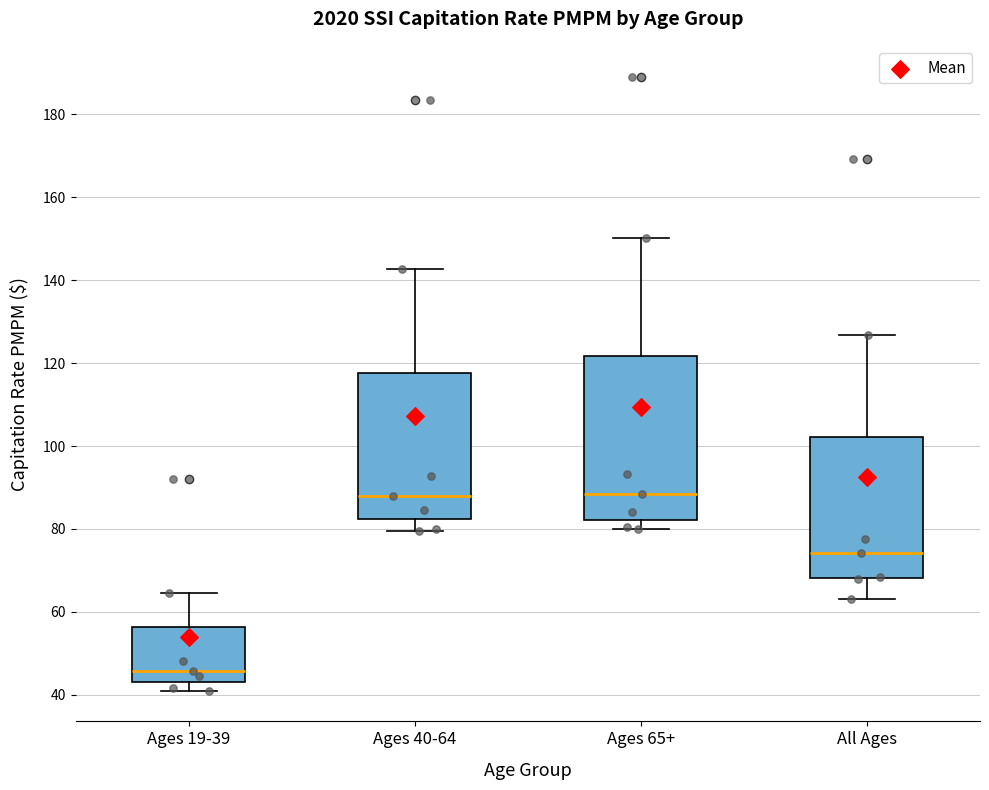

Reading left to right, read every box against the y-axis: the position of its median line, the range the box covers, and the ends of its whiskers. The values are not printed on the chart, so give them approximately, as read against the axis.

Ages 19-39: median 46, box 44 to 56, whiskers 42 to 64
Ages 40-64: median 88, box 82 to 118, whiskers 80 to 142
Ages 65+: median 88, box 82 to 122, whiskers 80 to 150
All Ages: median 74, box 68 to 102, whiskers 64 to 126